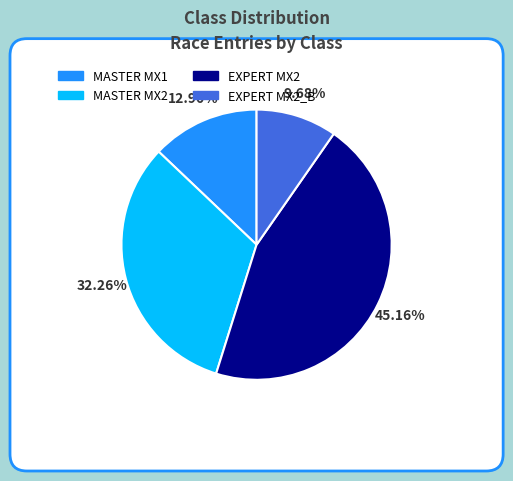

Rank the categories by value from lowest to highest.

EXPERT MX2_B, MASTER MX1, MASTER MX2, EXPERT MX2